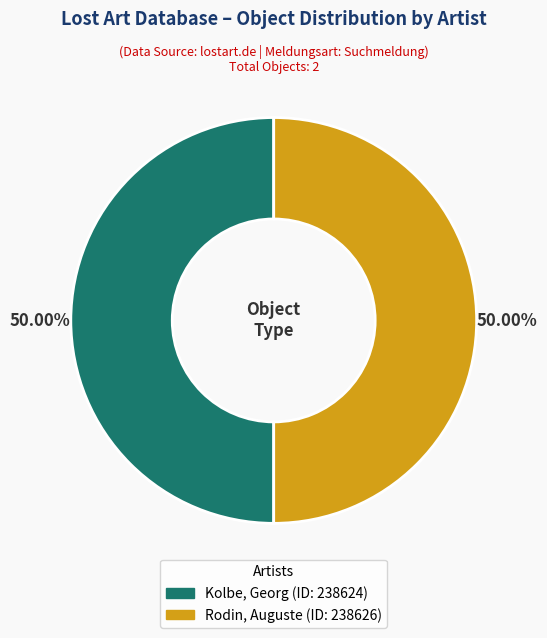

The Kolbe, Georg slice represents 36% of the pie. True or false?

False